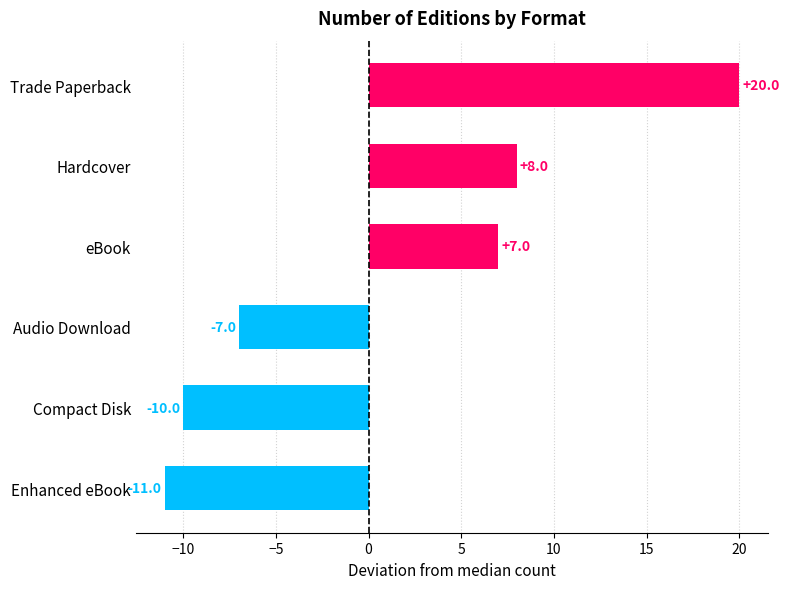

How many values are below zero?

3